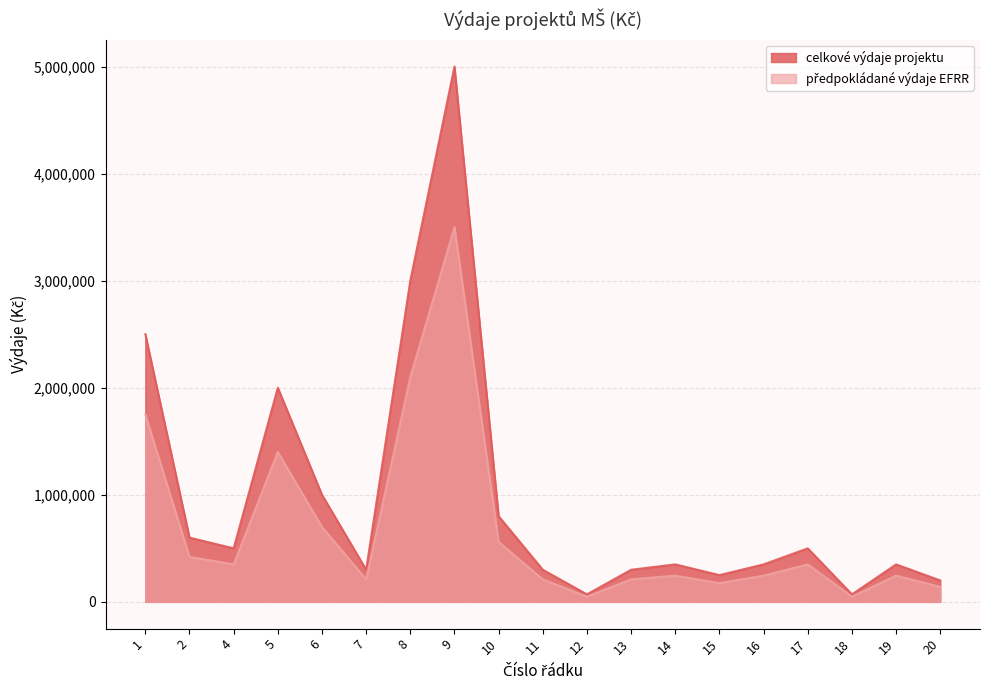

What is the difference between the předpokládané výdaje EFRR values at 5 and 6?

700000